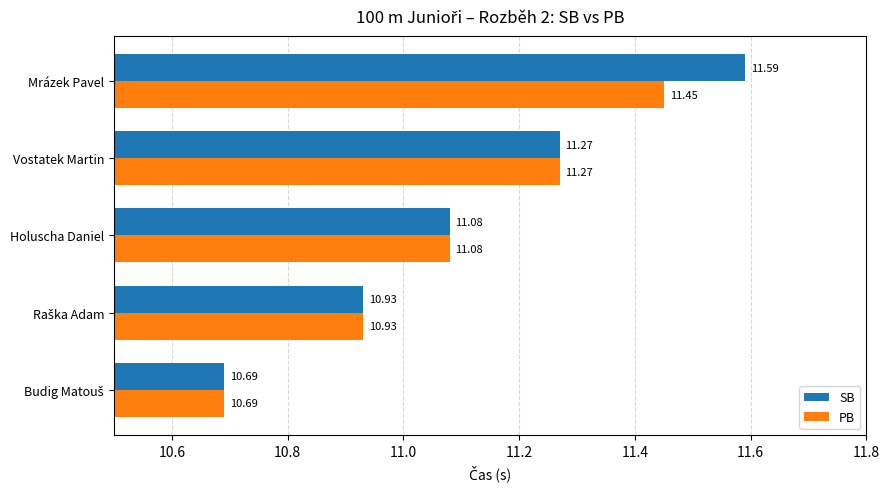

What is the difference between the maximum and minimum values in the SB series?

0.9